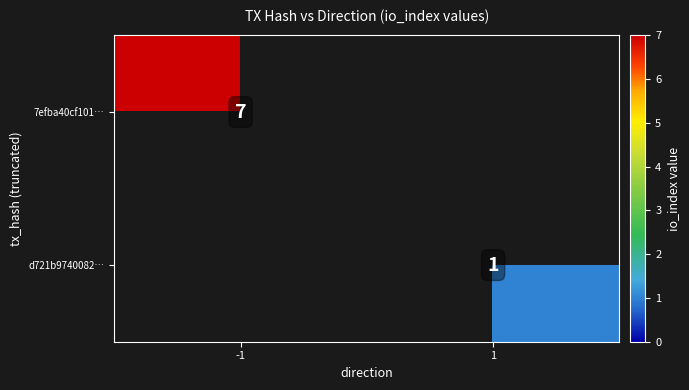

The 7efba40cf101… series shows 2 at -1. True or false?

False